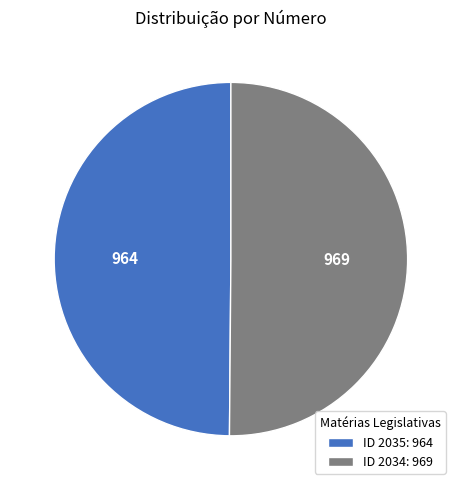

Is it true that ID 2034: 969 is 50% of the pie?

True